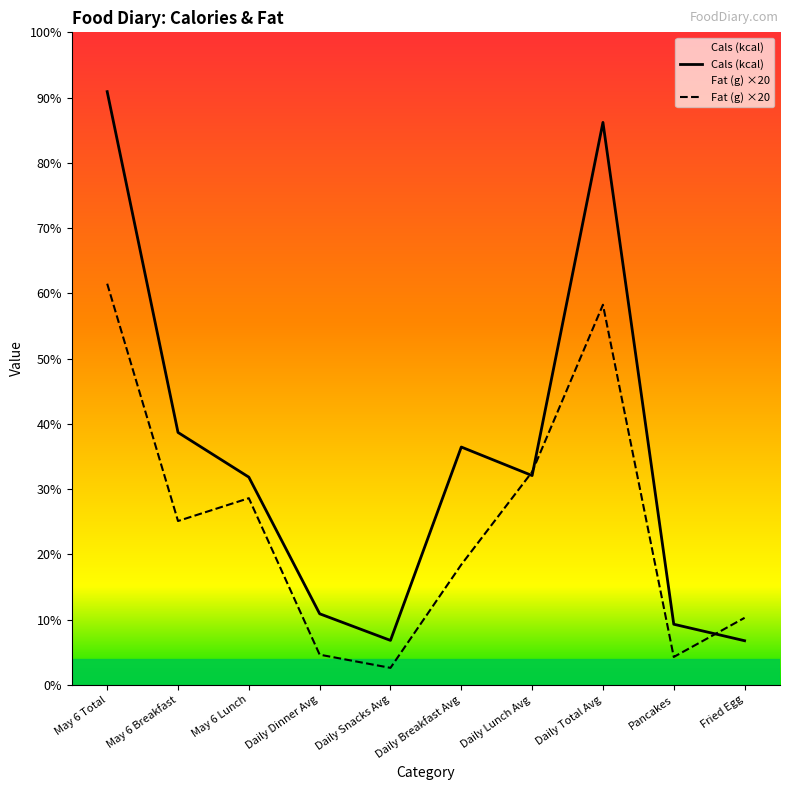

In Cals (kcal), how many points are higher than both neighbors (excluding endpoints)?

2